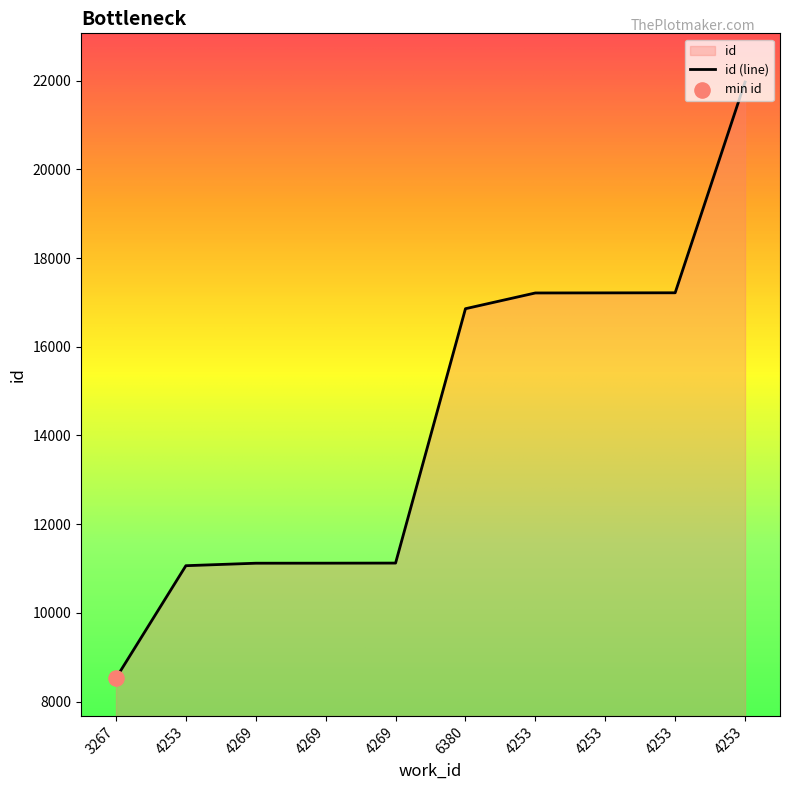

What is the change in value from 4253 to 4253?

+6153